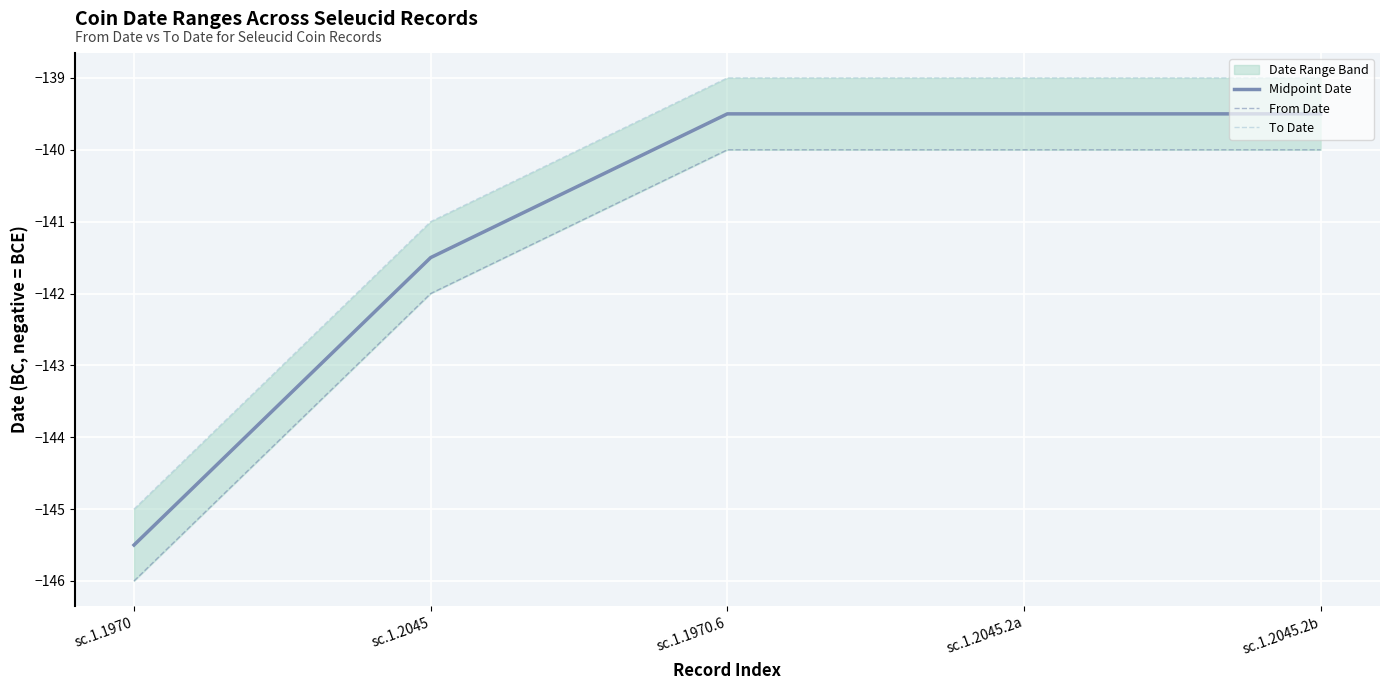

What value does the Midpoint Date series have at sc.1.2045.2a?

-139.5